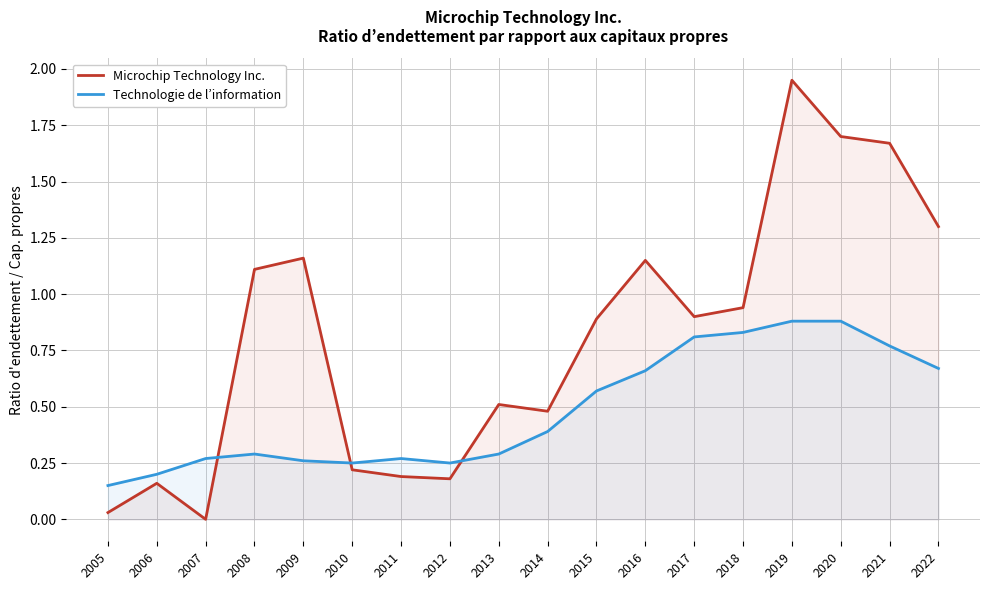

How many times do Technologie de l’information and Microchip Technology Inc. cross each other?

3